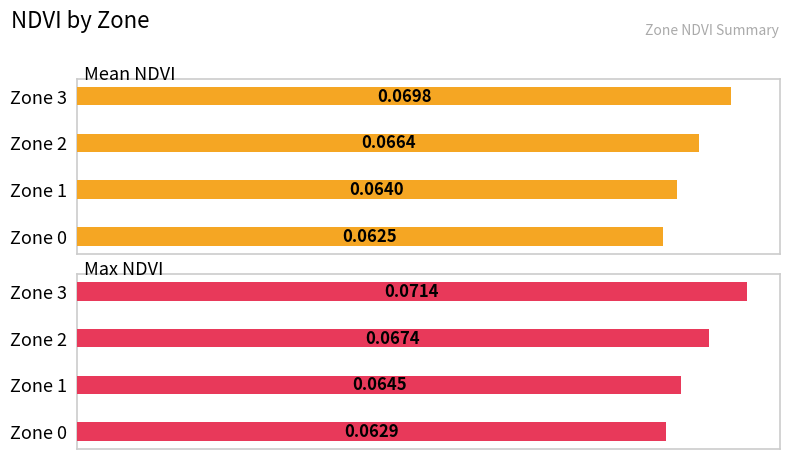

Count the number of categories in the chart.

4